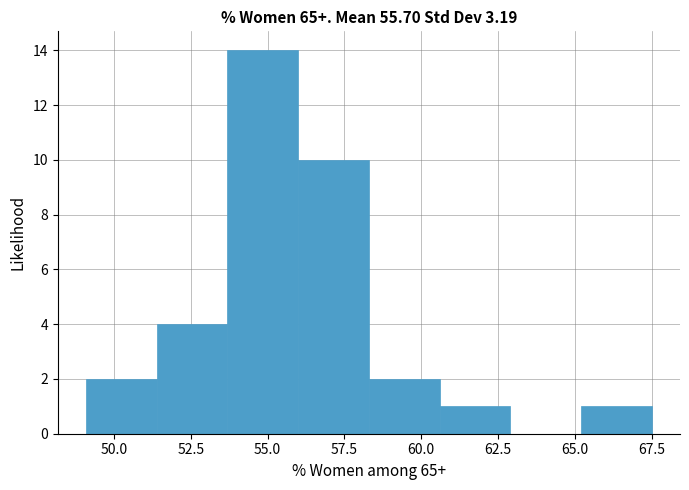

Reading left to right, transcribe this chart: for each bar, give the range it covers on the x-axis and its height. Neither the bar edges nor the heights are printed on the chart, so give them approximately, as read against the axes.

49.0 to 51.5: 2
51.5 to 53.5: 4
53.5 to 56.0: 14
56.0 to 58.5: 10
58.5 to 60.5: 2
60.5 to 63.0: 1
63.0 to 65.0: 0
65.0 to 67.5: 1